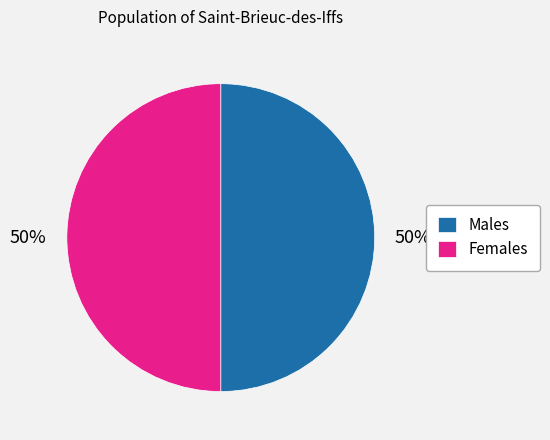

To the nearest percent, what portion does Males represent?

50%